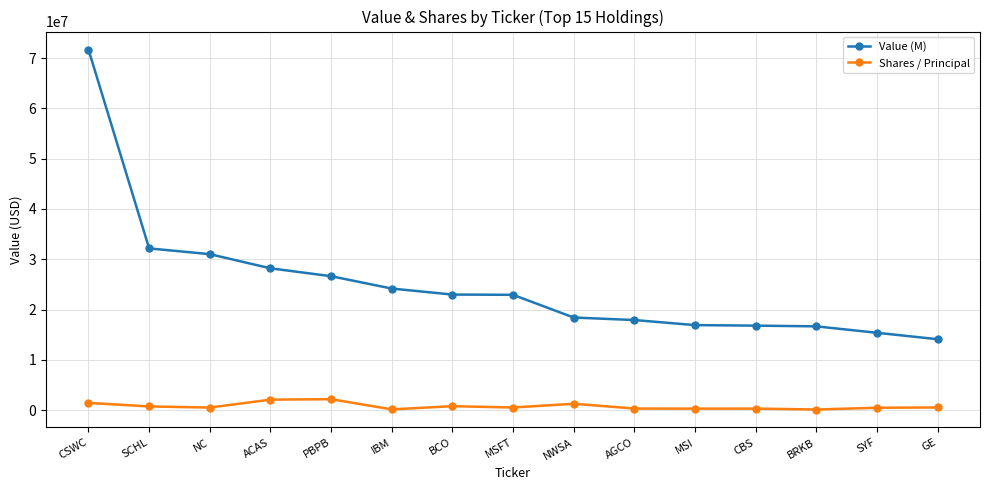

At which label is Value (M) closest to 42893500?

SCHL